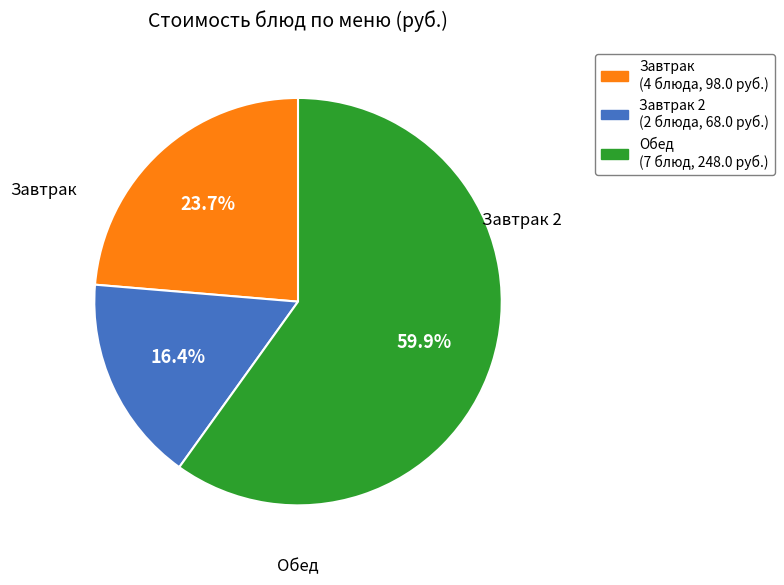

Does any single category account for the majority?

Yes